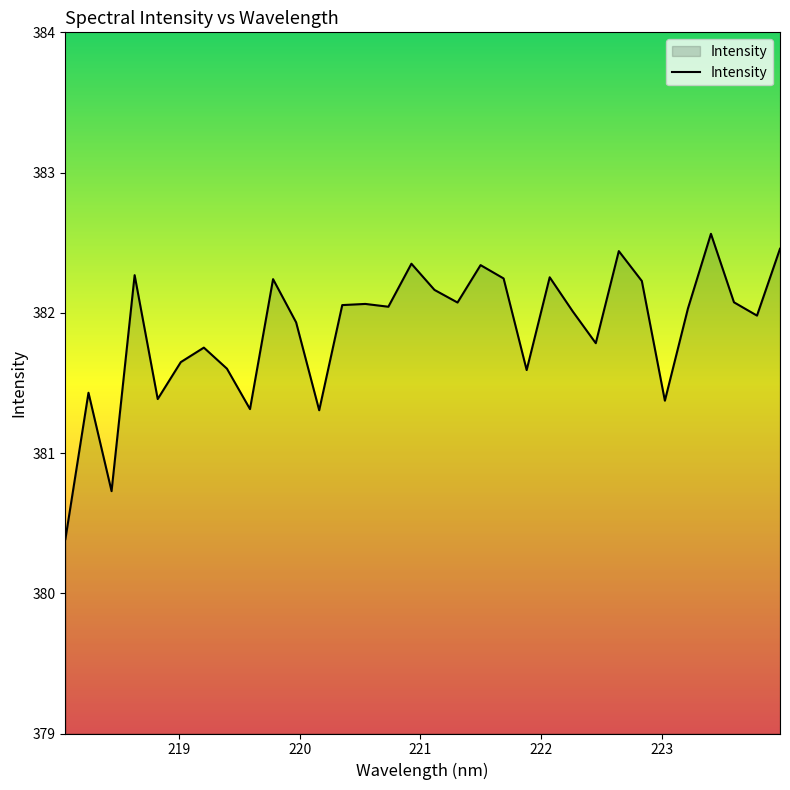

What is the greatest value displayed?

382.6